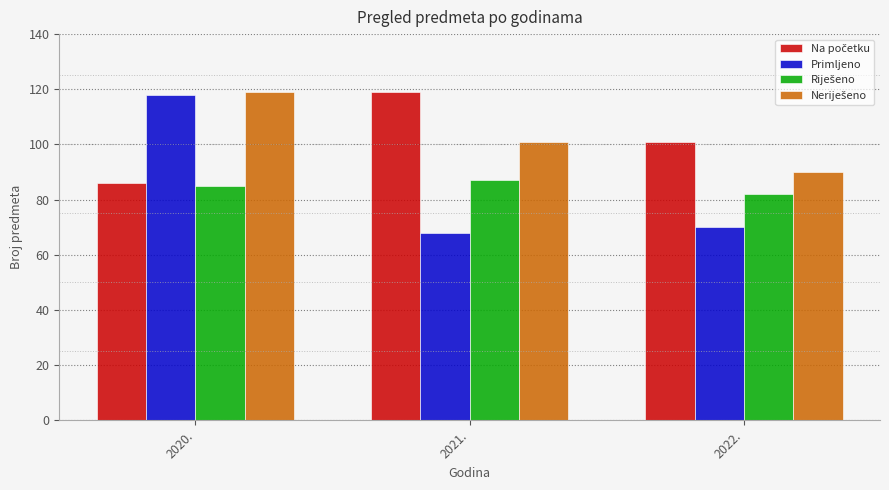

What is the difference between the highest and lowest values at 2022.?

31